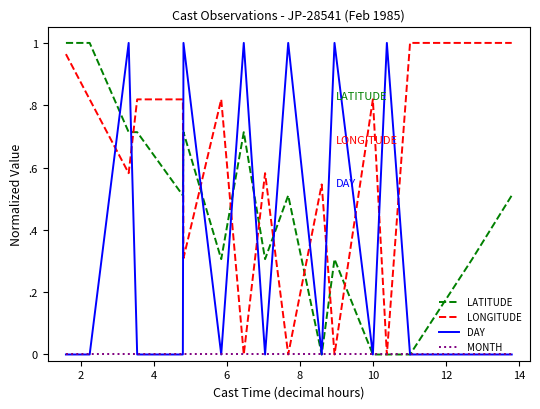

What are all the series names shown in the legend?

LATITUDE, LONGITUDE, DAY, MONTH